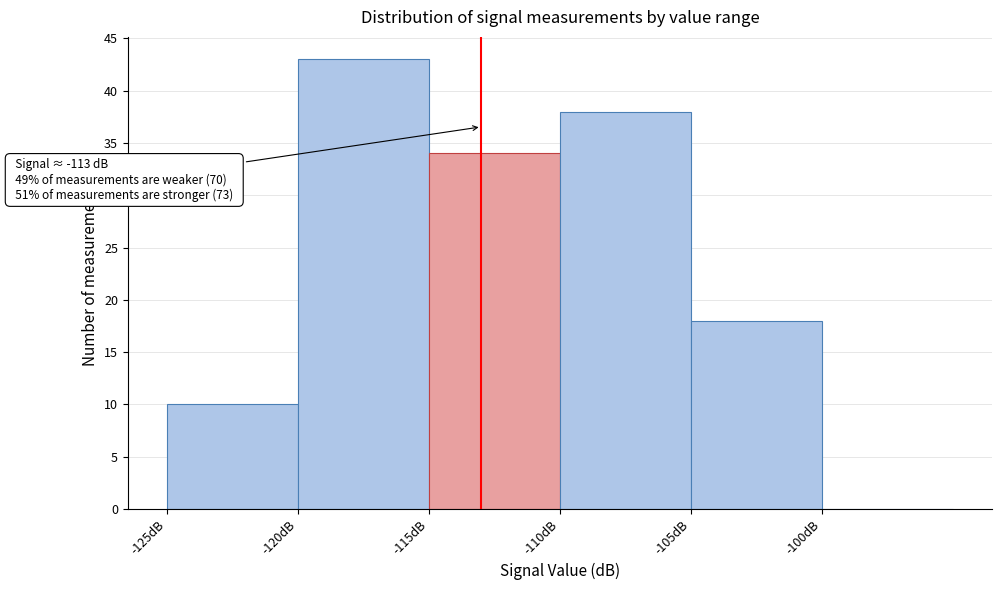

Over which range of the x-axis is the bar tallest?

-120 to -115